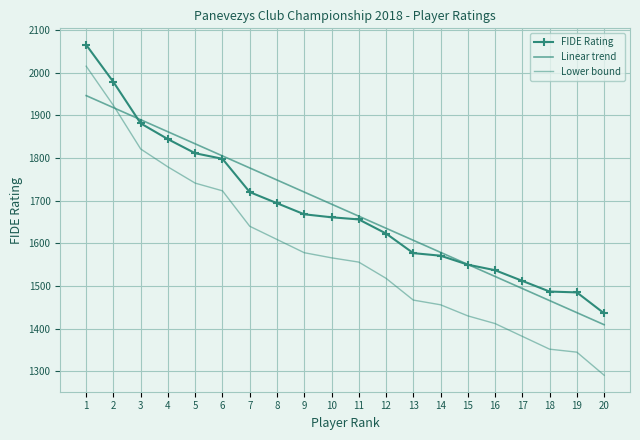

What is the difference between the highest and lowest values at 15?

120.6